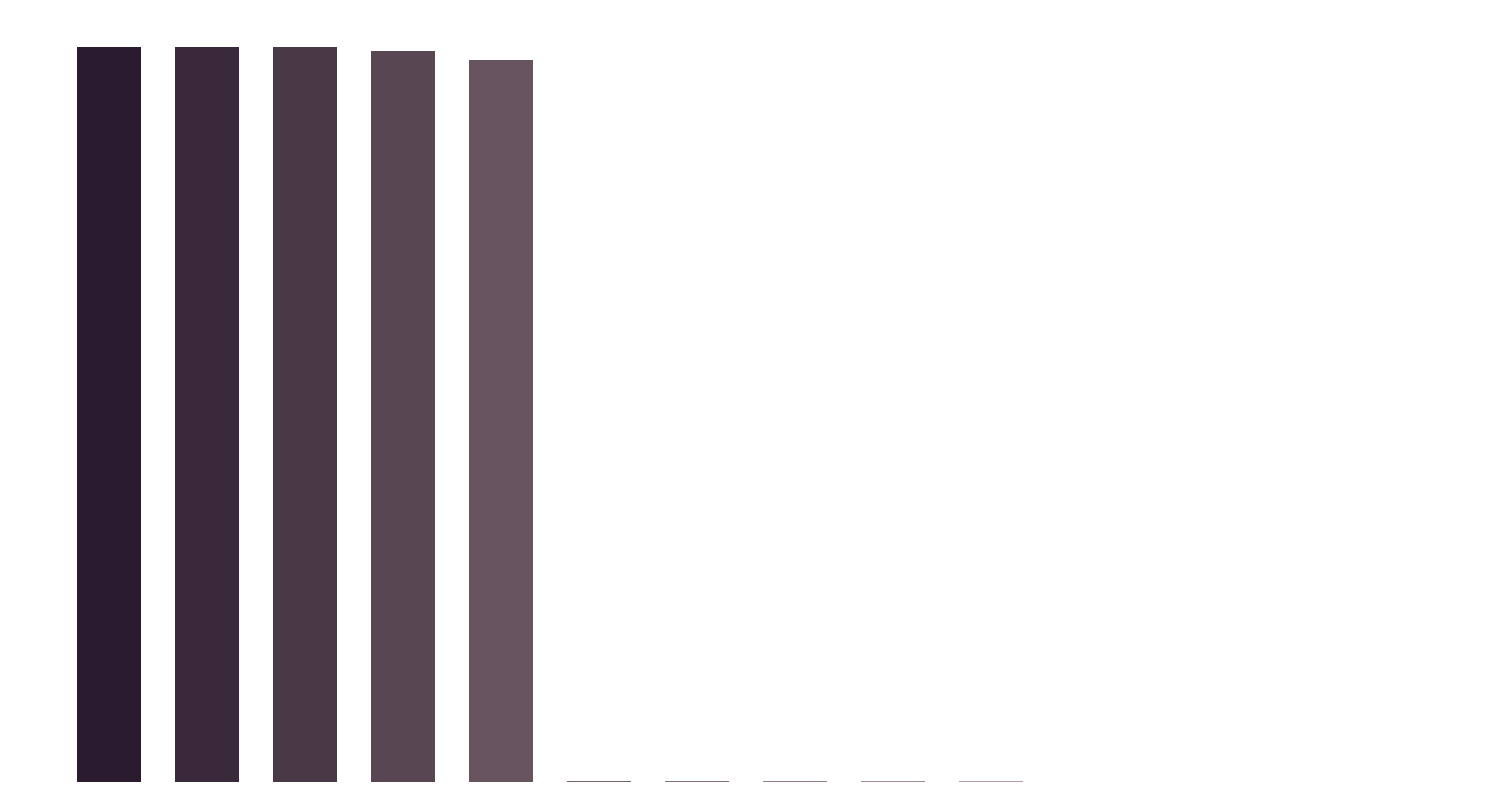

Reading right to left, extract all data points from this chart.

5375	5703	5899	6225	311400	311417	311438	313224	313246	439940080	445286018	447900294	447901029	447901731